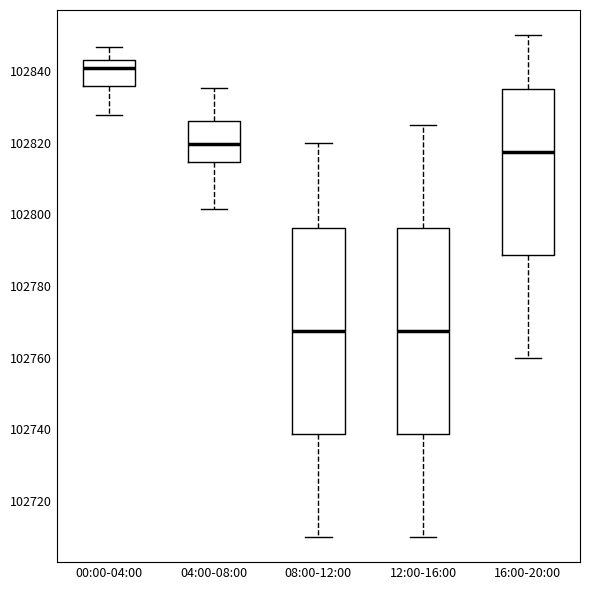

Which box's median line is the highest?

00:00-04:00